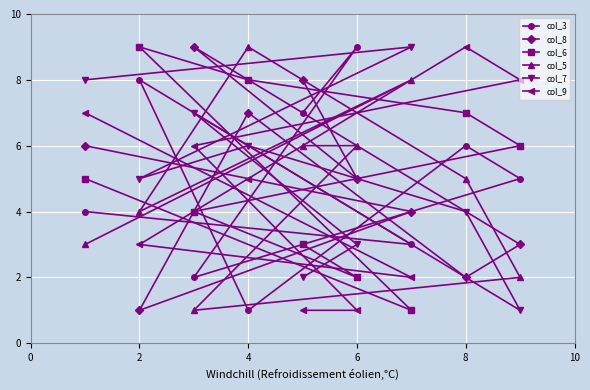

The value of col_8 at 6 is 5. True or false?

True